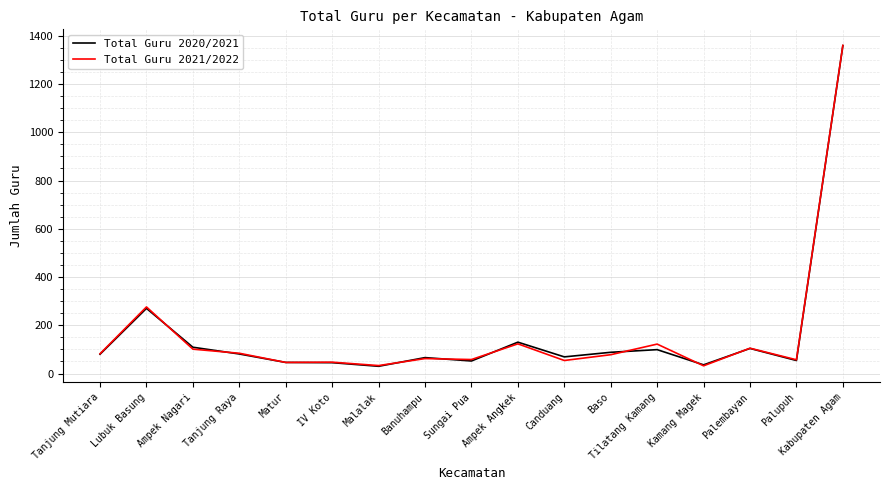

How many lines are shown in the chart?

2